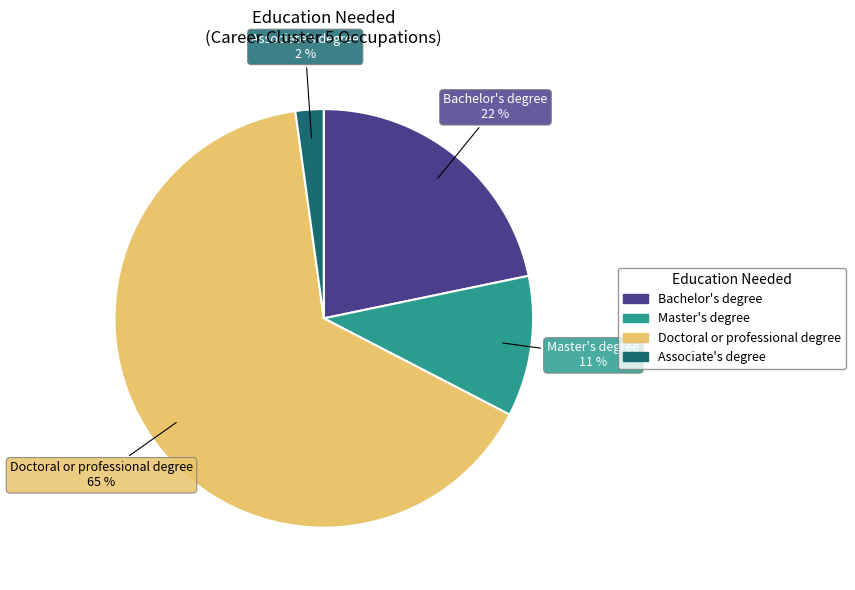

Rank the categories by value from lowest to highest.

Associate's degree, Master's degree, Bachelor's degree, Doctoral or professional degree